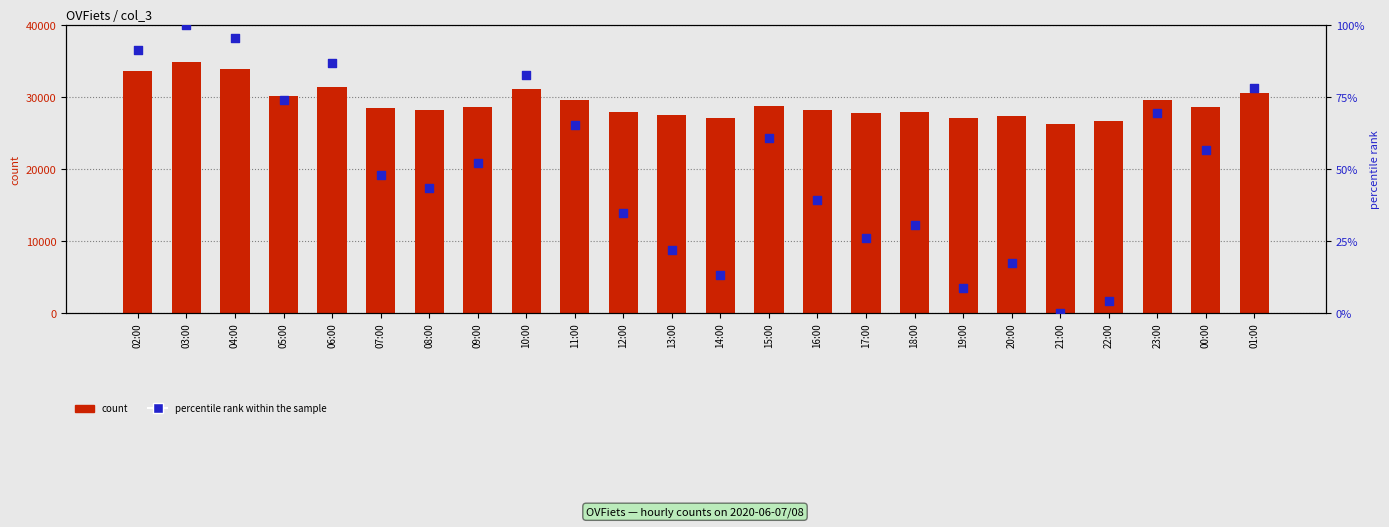

Is the value of count at 20:00 greater than the value of percentile rank within the sample at 07:00?

Yes